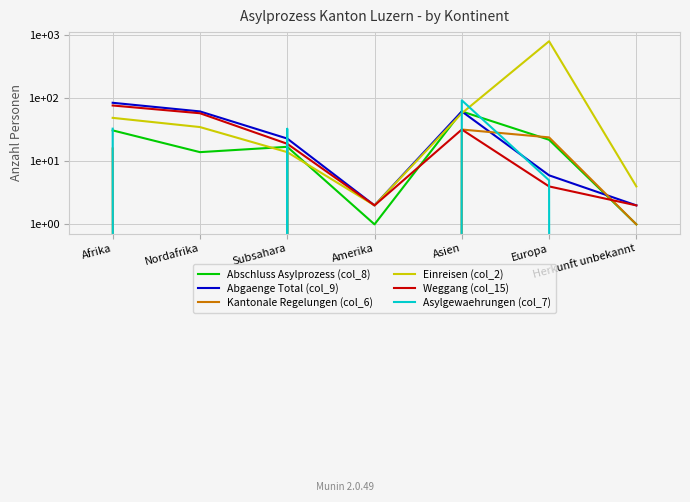

Is this an area chart (filled region under the line)?

No